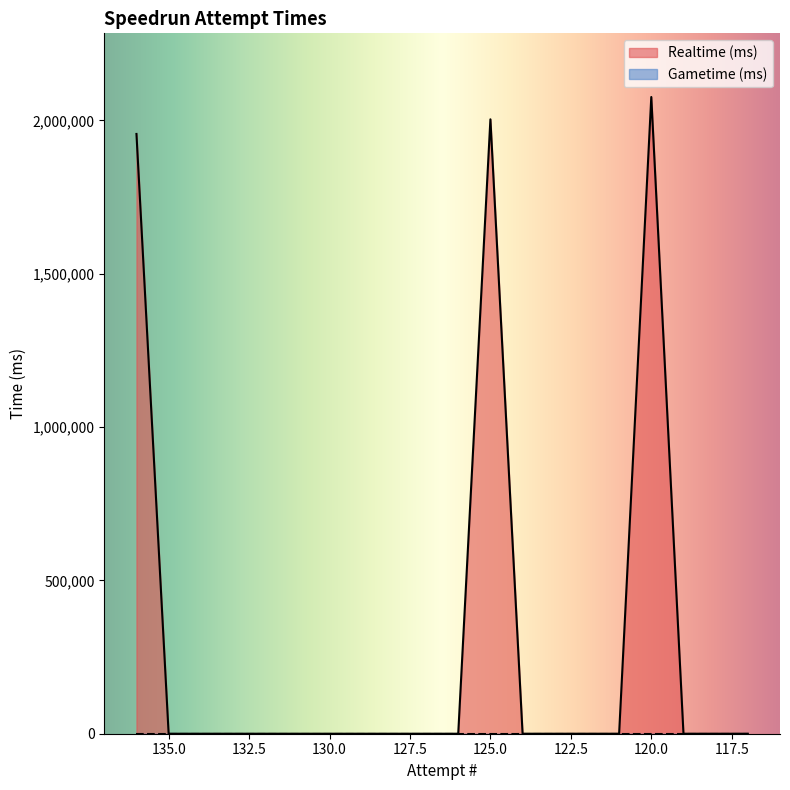

What is the difference between the second highest and second lowest values?

2003422